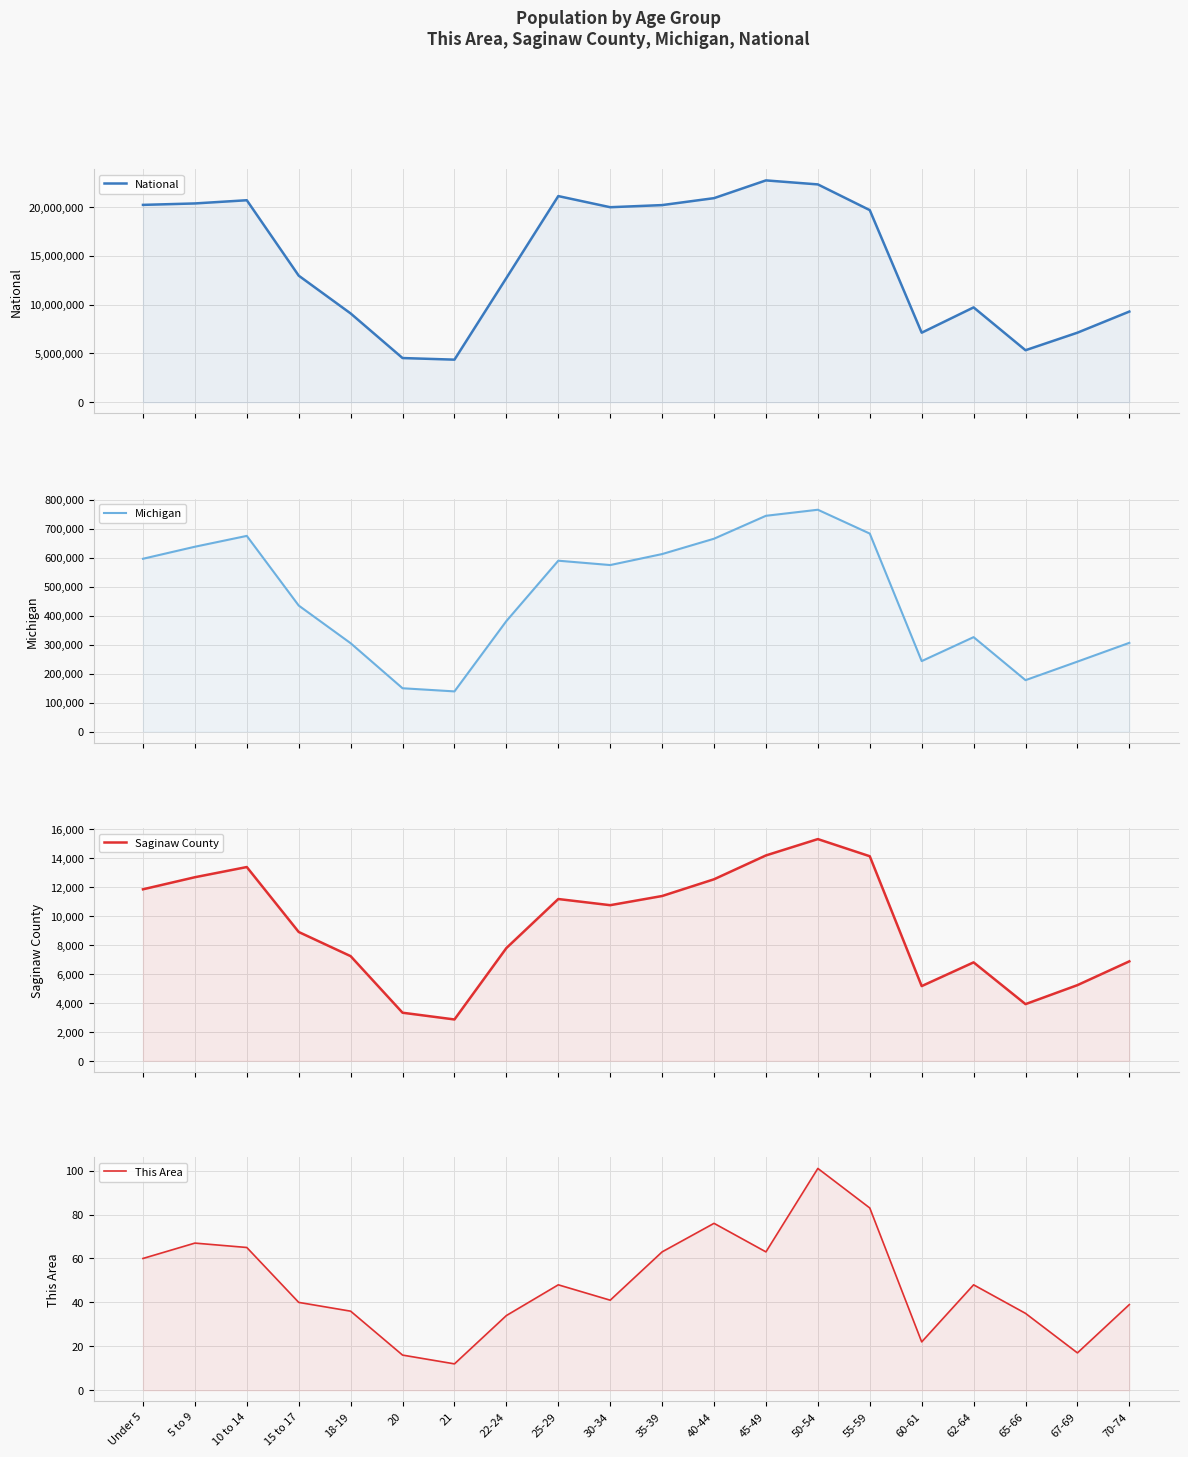

What is the difference between the maximum and minimum values in the National series?

18354297